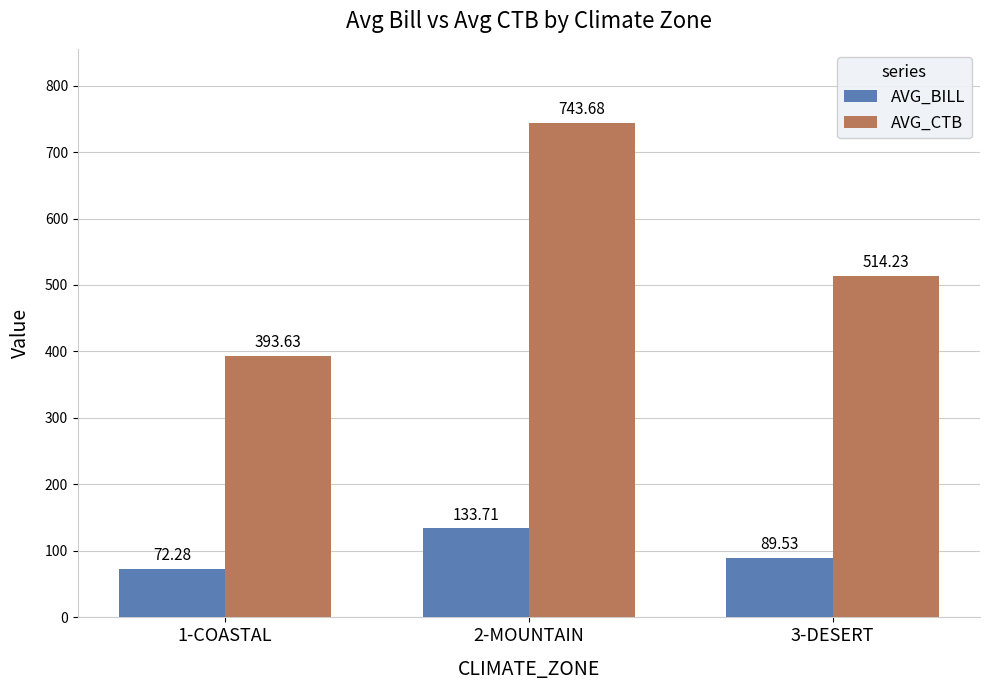

Rank the series by their maximum value, from lowest to highest.

AVG_BILL, AVG_CTB